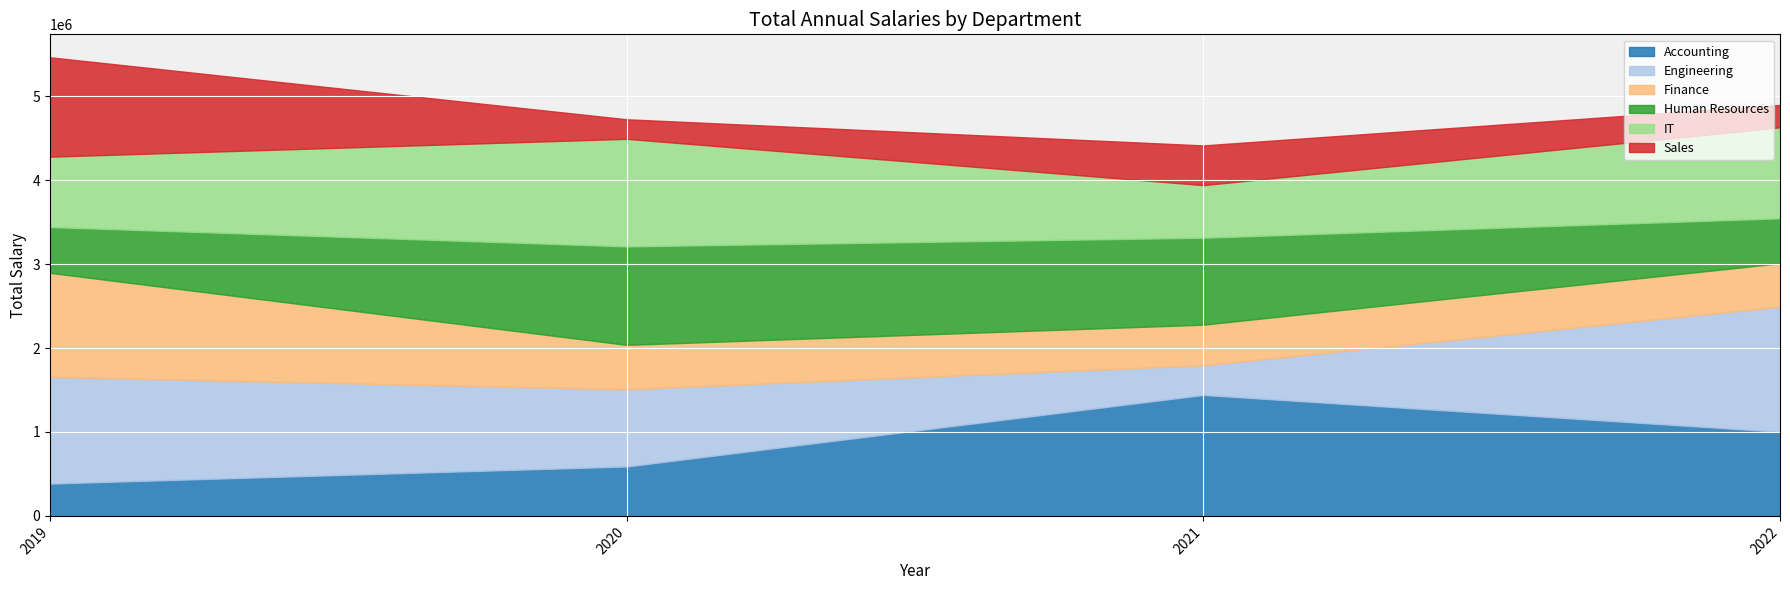

Between which two adjacent categories do Accounting and Finance first intersect?

2019 and 2020